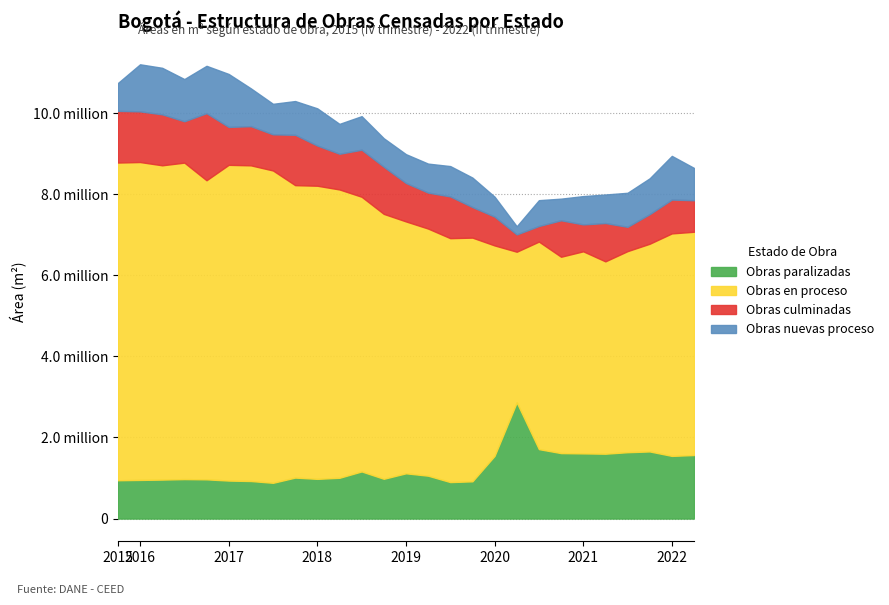

What is the sum of the Obras nuevas proceso values at 2017-I and 2022-I?

2384562